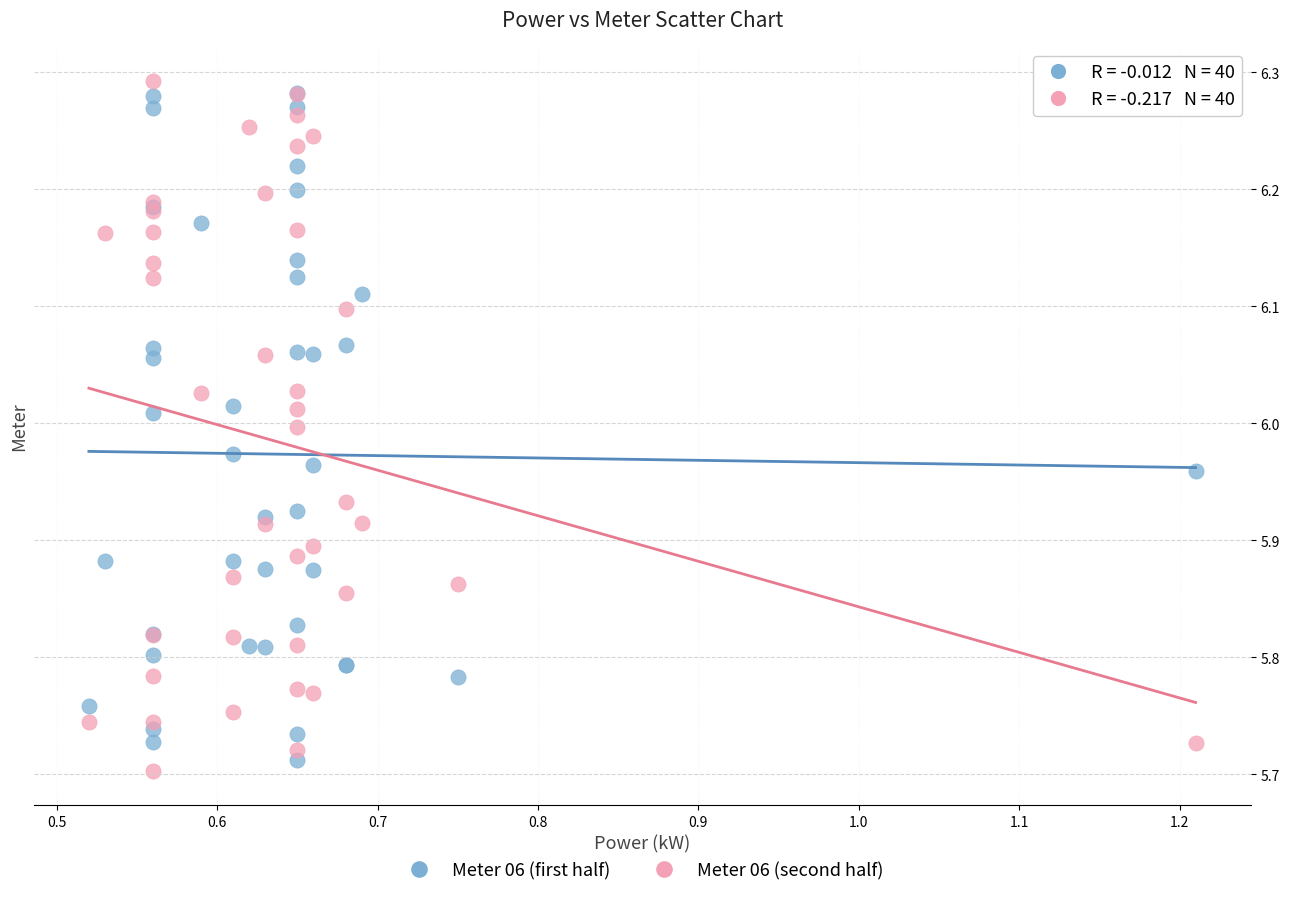

Which series contains the lowest Y value?

Meter 06 (second half)